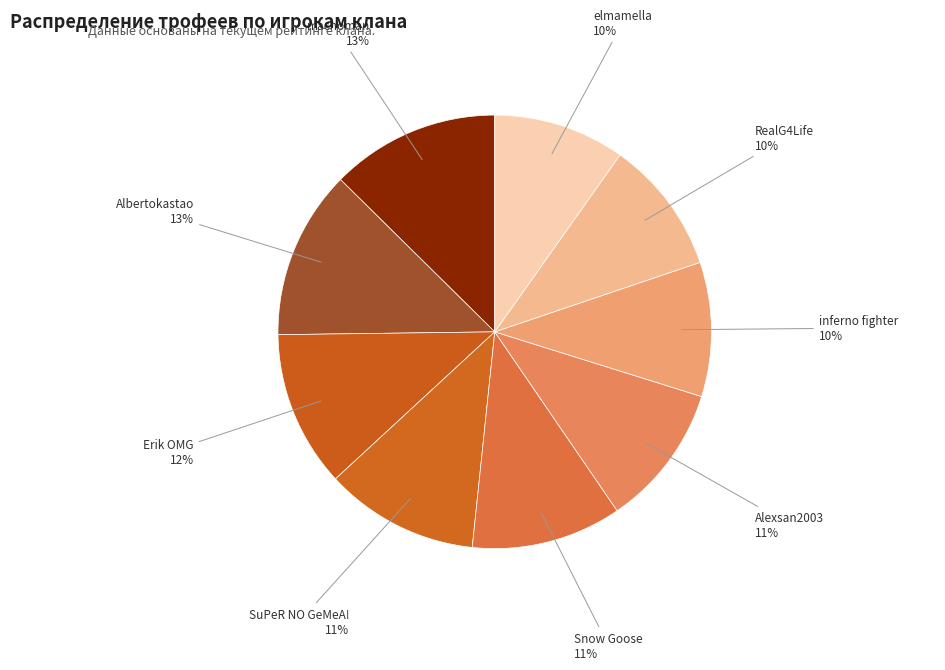

To the nearest percent, what is the average slice percentage?

11%